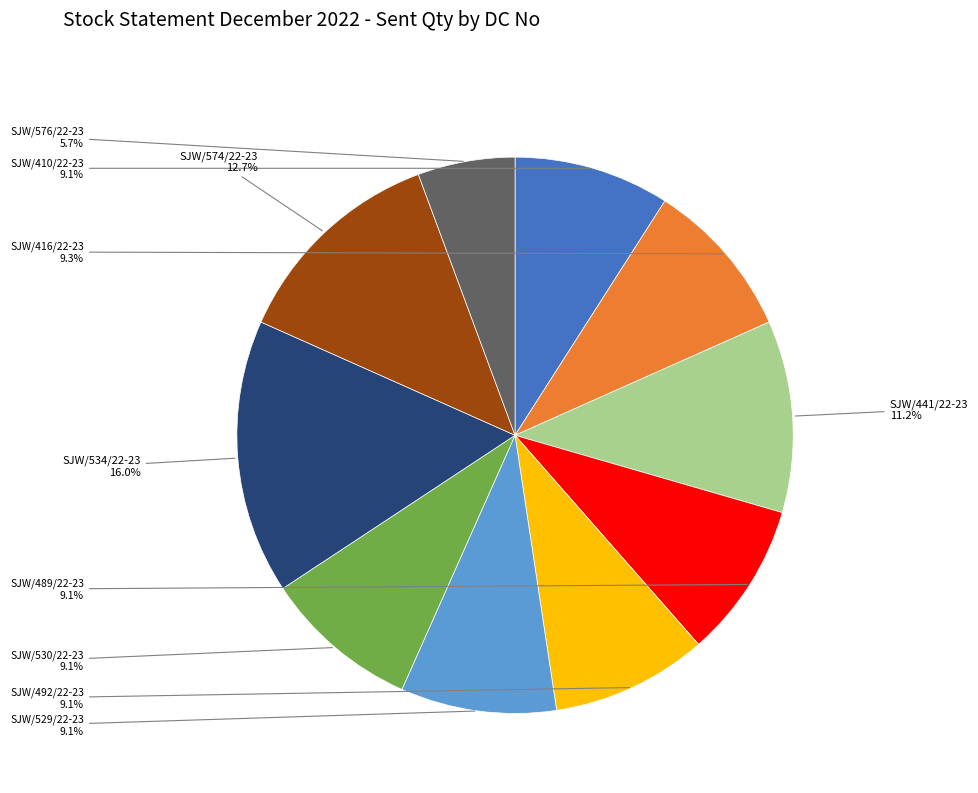

Is there a majority slice in this chart?

No